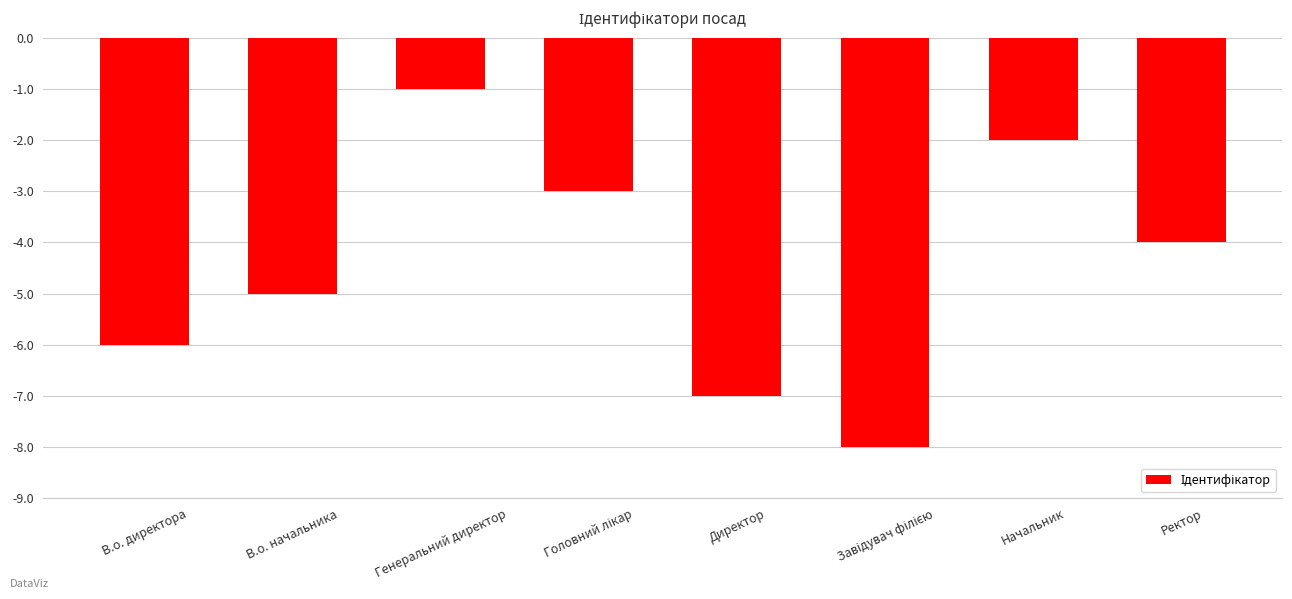

What is the value of the 3rd bar from the left?

-1